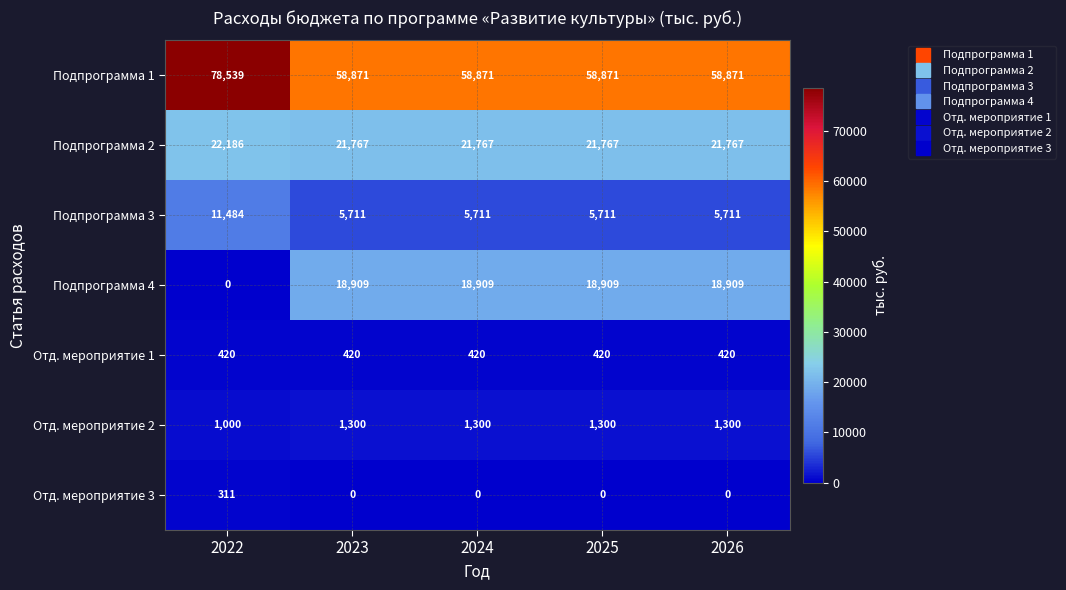

What is the lowest value of the Подпрограмма 2 series?

21767